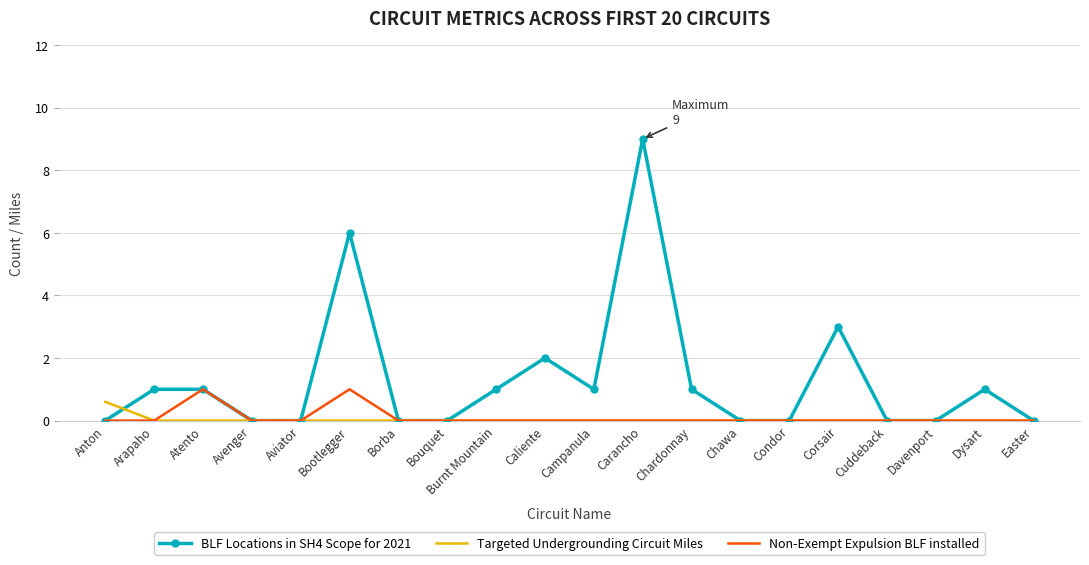

The Targeted Undergrounding Circuit Miles series shows 0.0 at Chardonnay. True or false?

True